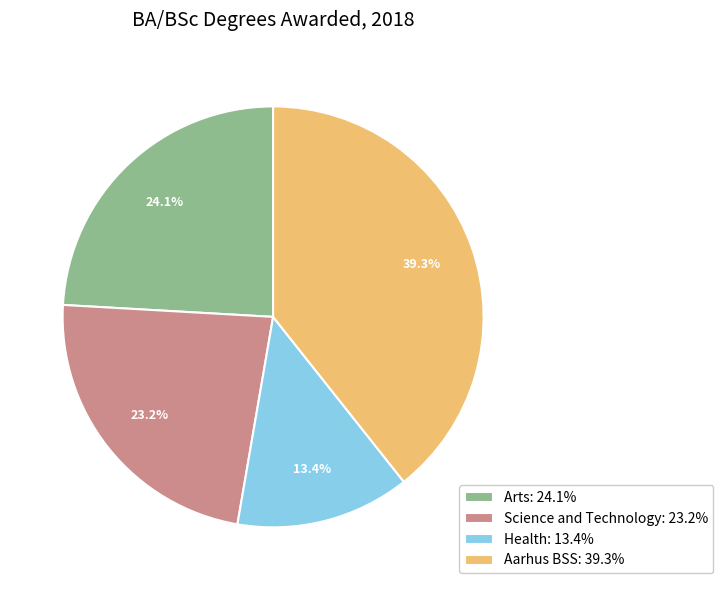

Between Arts: 24.1% and Aarhus BSS: 39.3%, which is larger?

Aarhus BSS: 39.3%